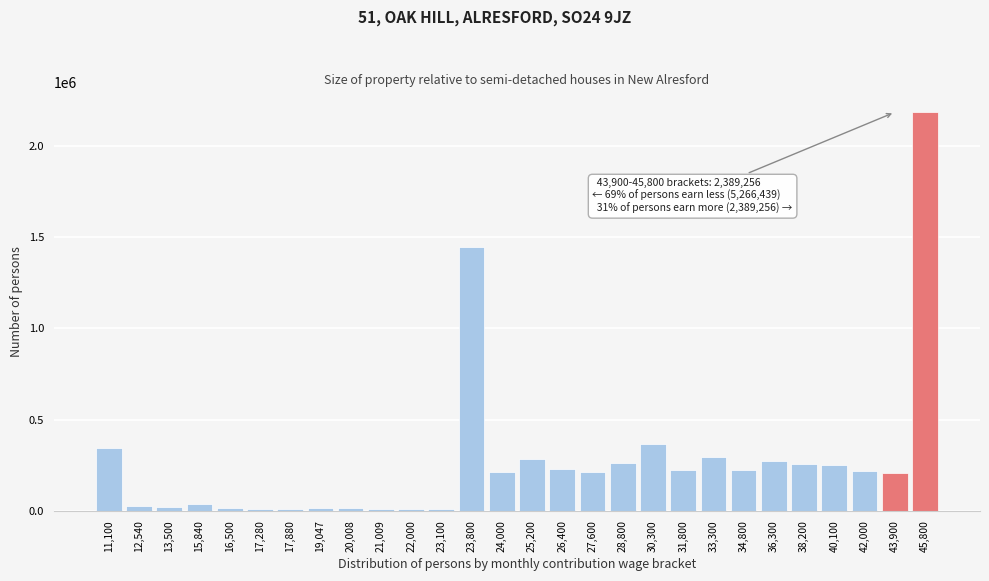

What is the greatest value displayed?

2184959